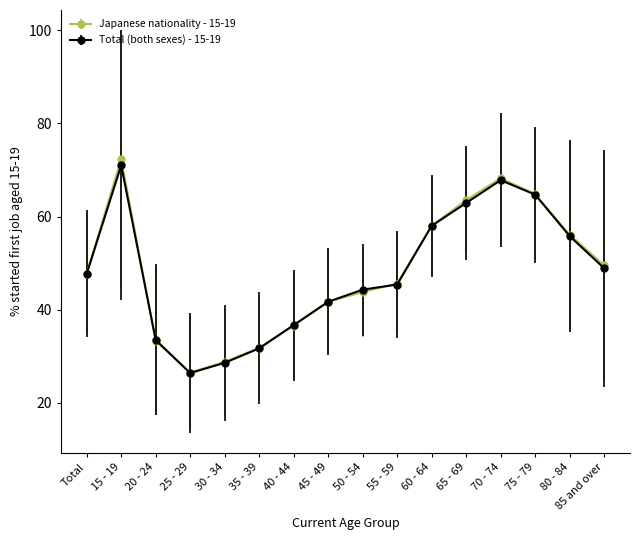

What position from the right is 35 - 39?

11